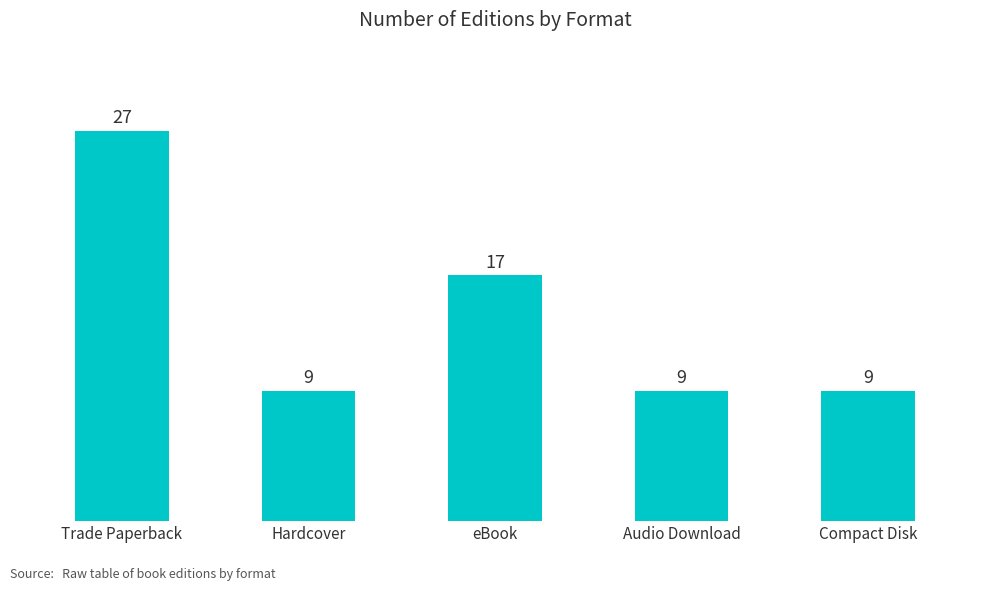

Reading left to right, extract all data points from this chart.

Trade Paperback=27	Hardcover=9	eBook=17	Audio Download=9	Compact Disk=9